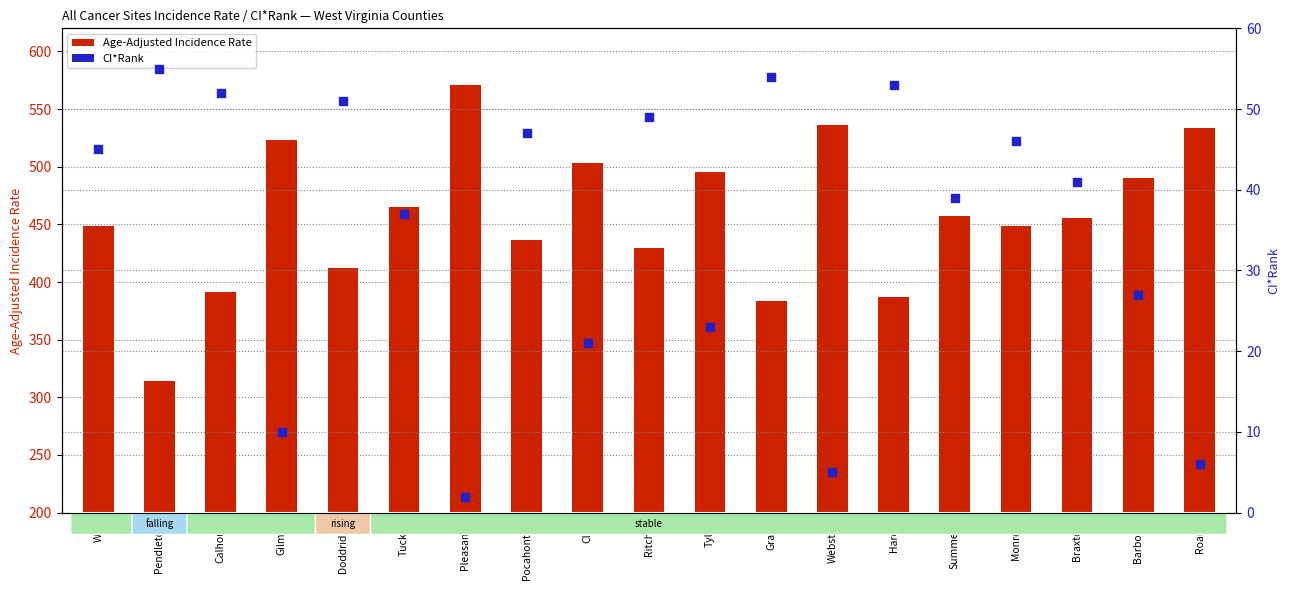

Is the value of CI*Rank at Roane greater than the value of Age-Adjusted Incidence Rate at Ritchie?

No